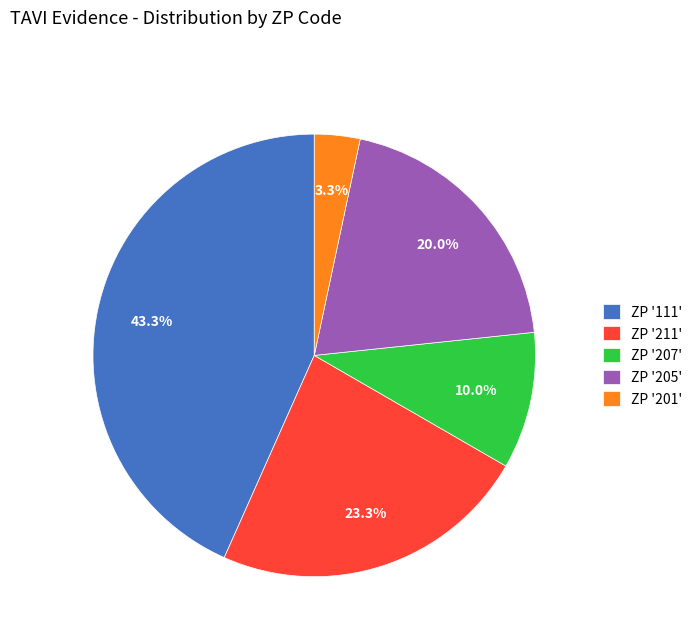

Rank the categories by value from highest to lowest.

ZP '111', ZP '211', ZP '205', ZP '207', ZP '201'